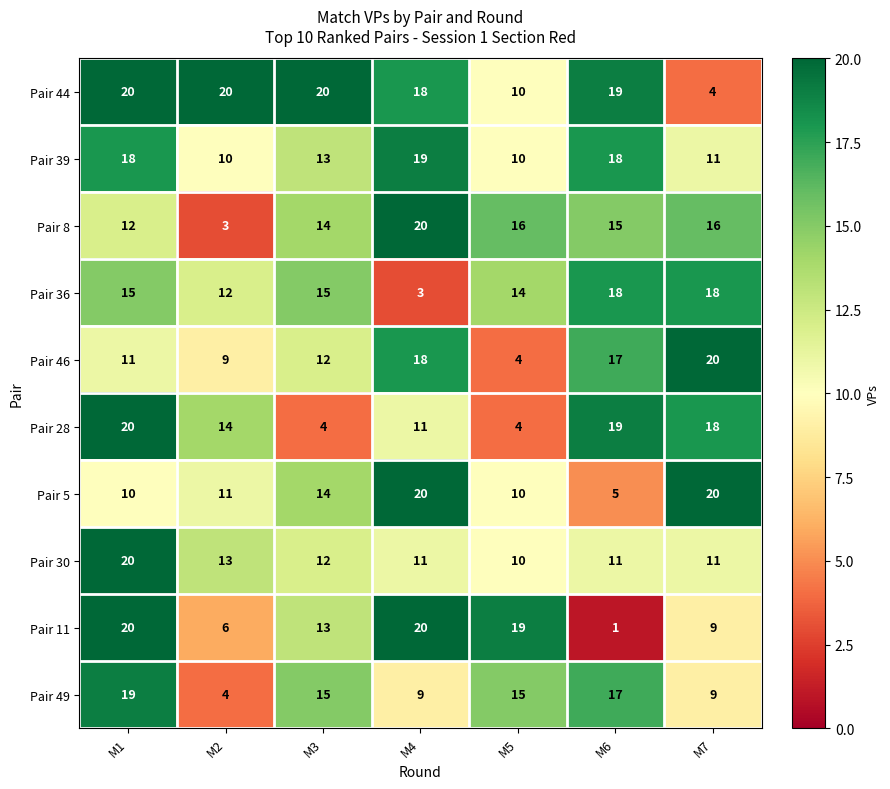

At which category is the sum across all series the highest?

M1